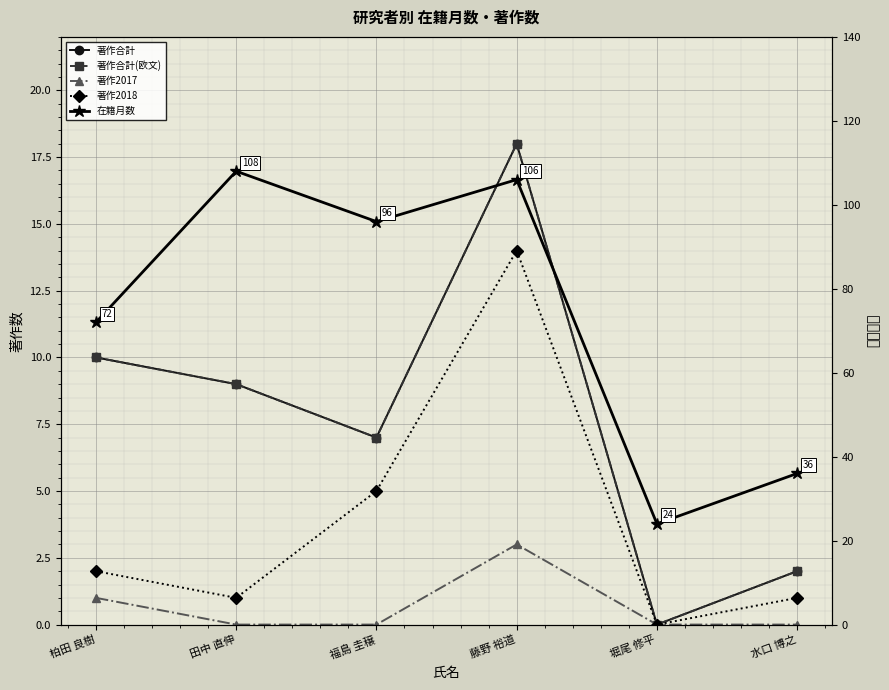

What is the spread (max minus min) of values at 水口 博之?

36